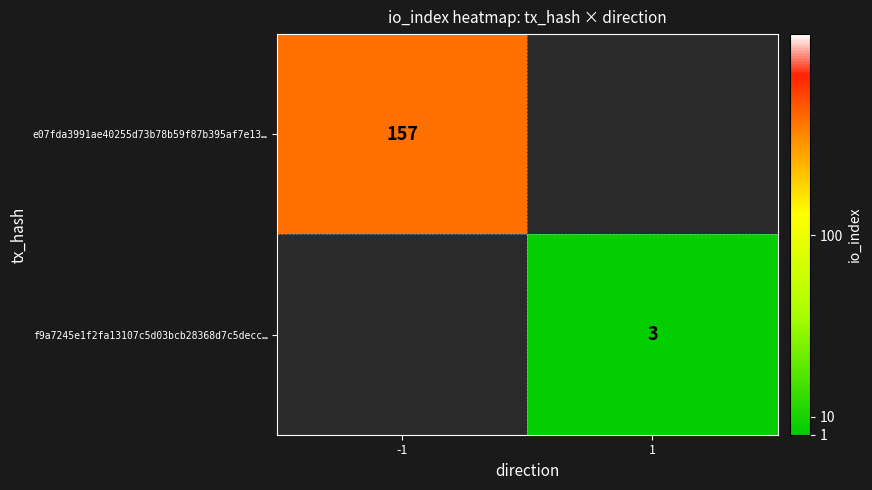

The value of e07fda3991ae40255d73b78b59f87b395af7e13… at -1 is 239. True or false?

False